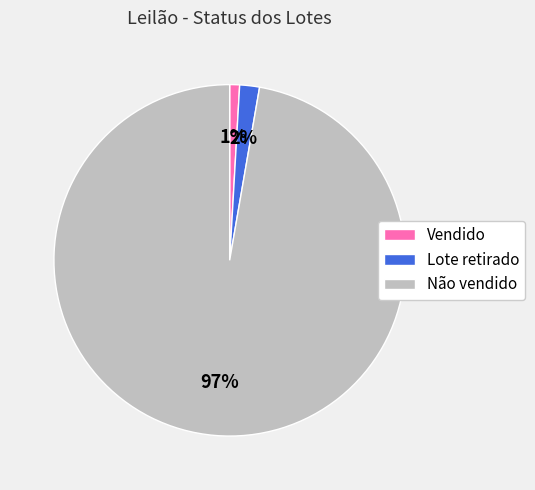

Is it true that Não vendido is 86% of the pie?

False